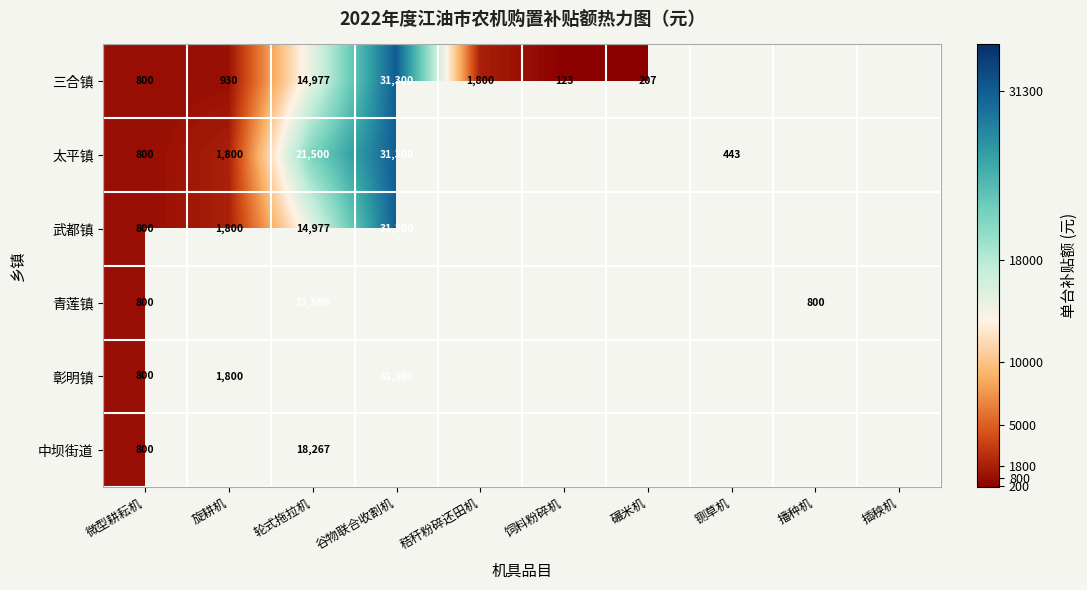

What is the sum of the 三合镇 values at 秸秆粉碎还田机 and 微型耕耘机?

2600